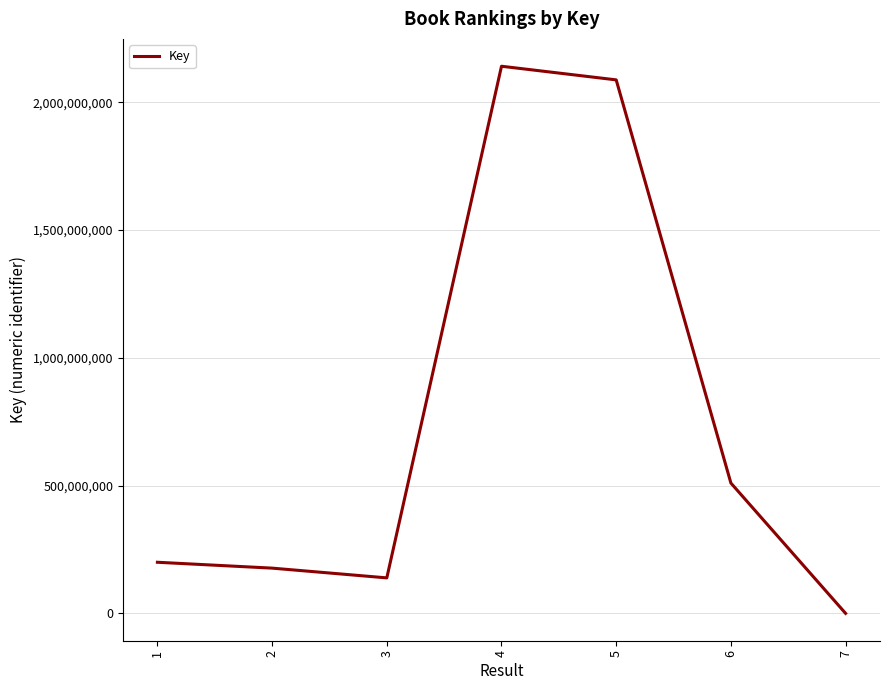

At which category does the chart reach its peak across all series?

4